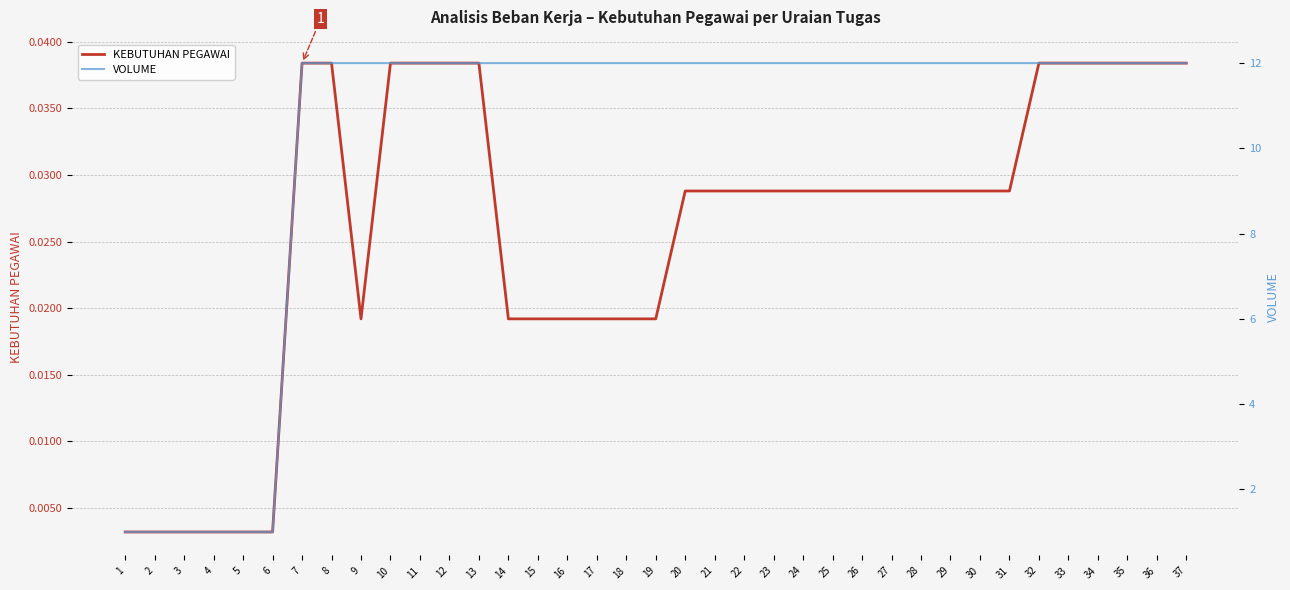

What is the difference between the highest and lowest values at 33?

12.0